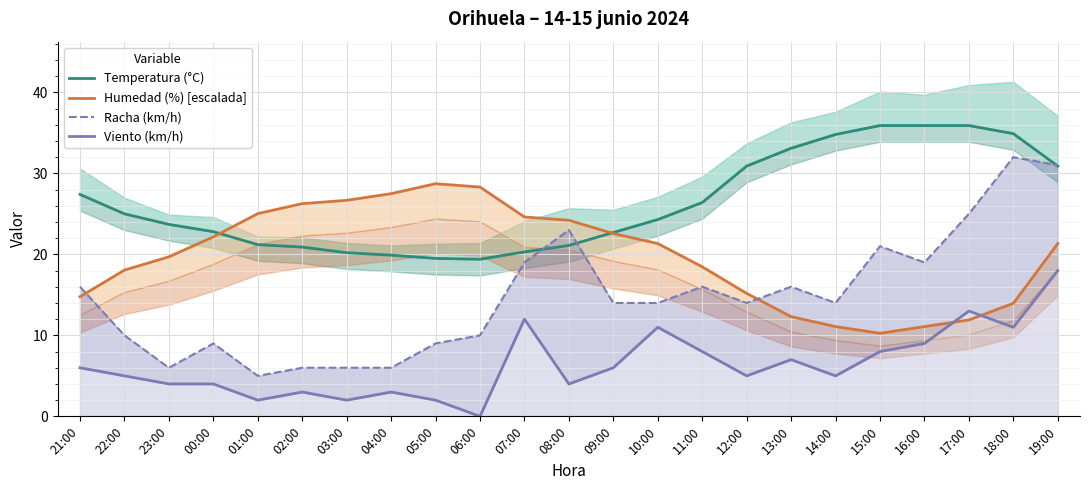

Which series has the largest total across all categories?

Temperatura (°C)